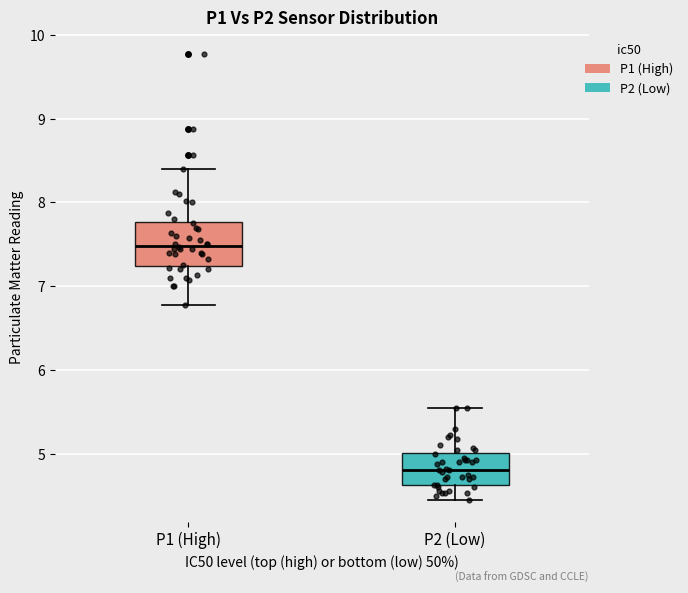

Which box is the tallest, from its lower edge to its upper edge?

P1 (High)